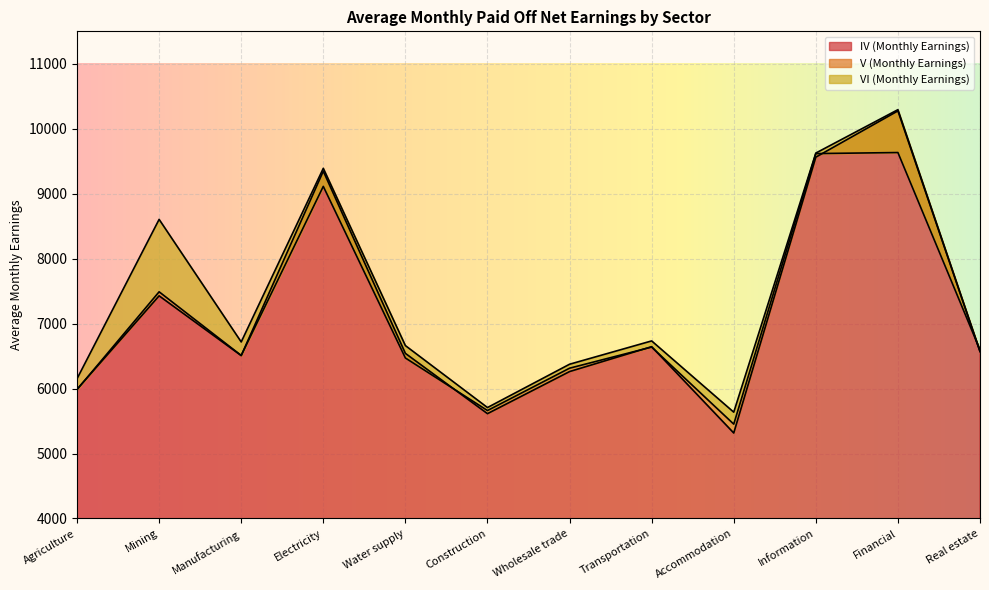

Does the chart display data point markers on the line(s)?

No